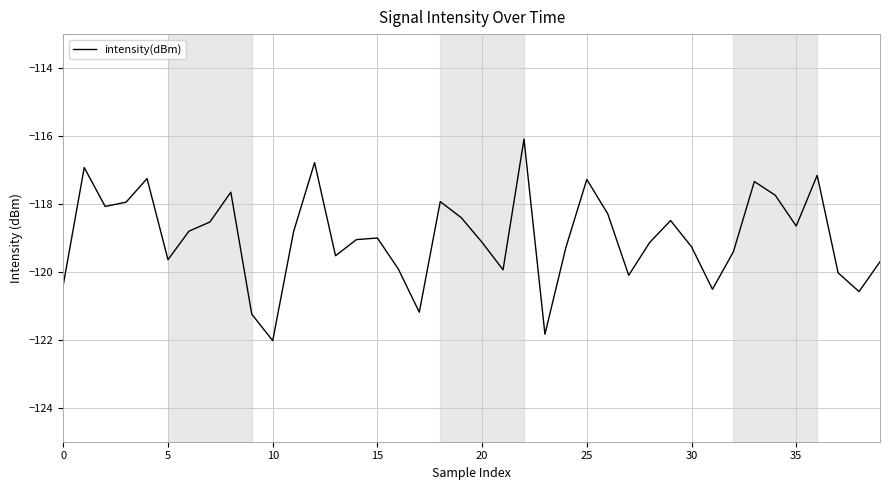

What is the difference between the maximum and minimum values?

5.9